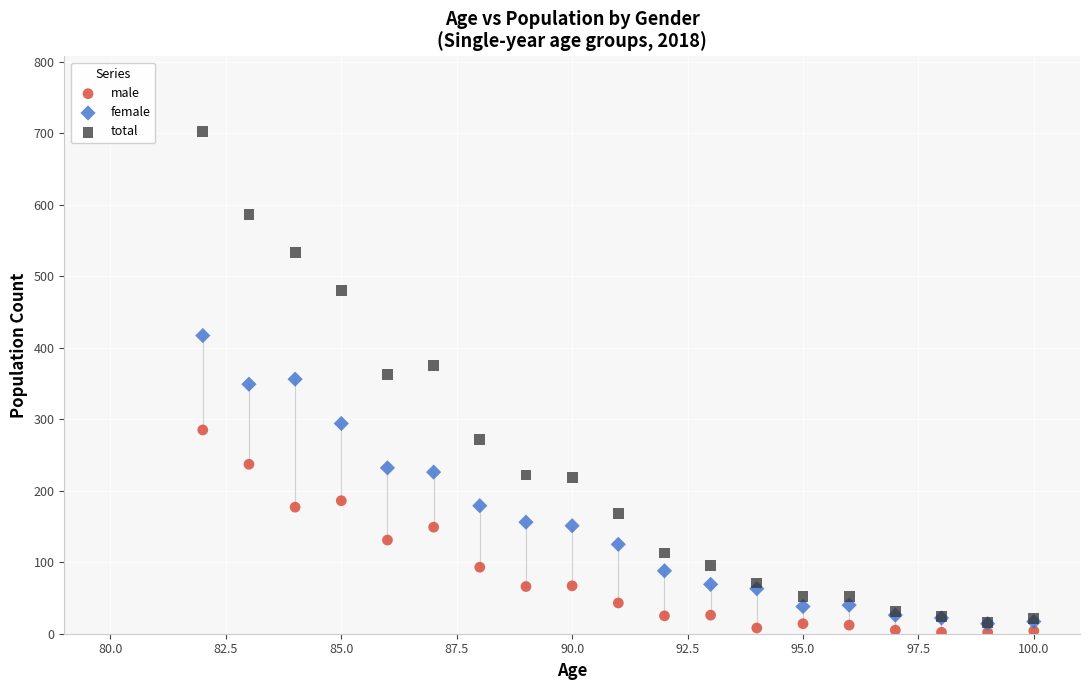

What are all the series names shown in the legend?

male, female, total